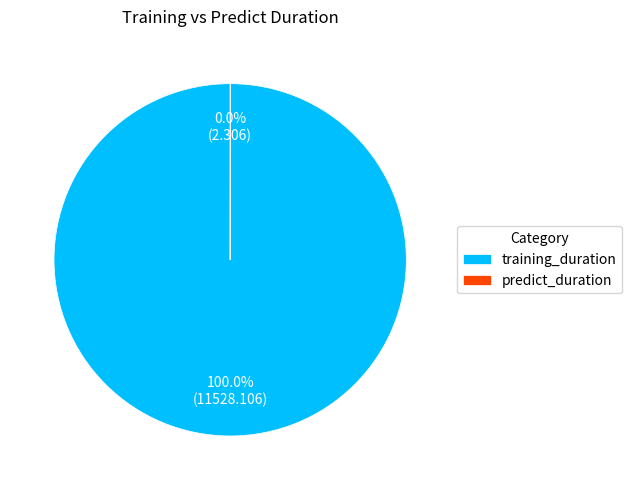

Is there a majority slice in this chart?

Yes